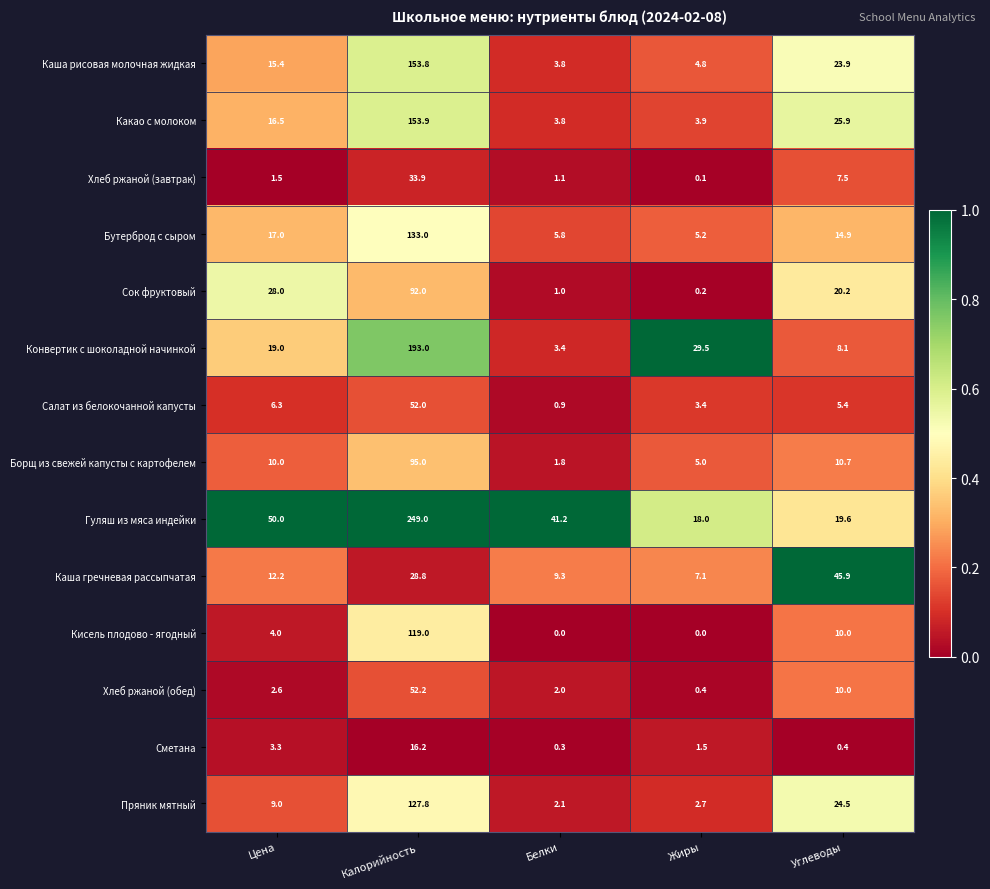

At which category is the sum across all series the highest?

Калорийность